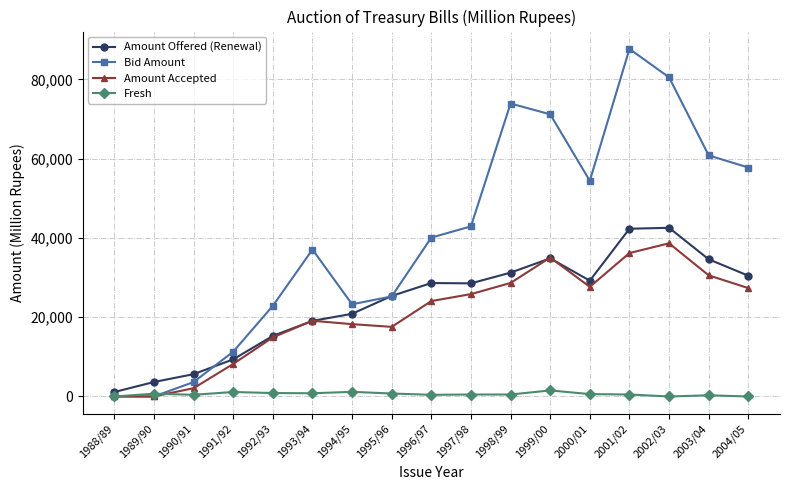

What is the average value of the Amount Accepted series?

20837.4